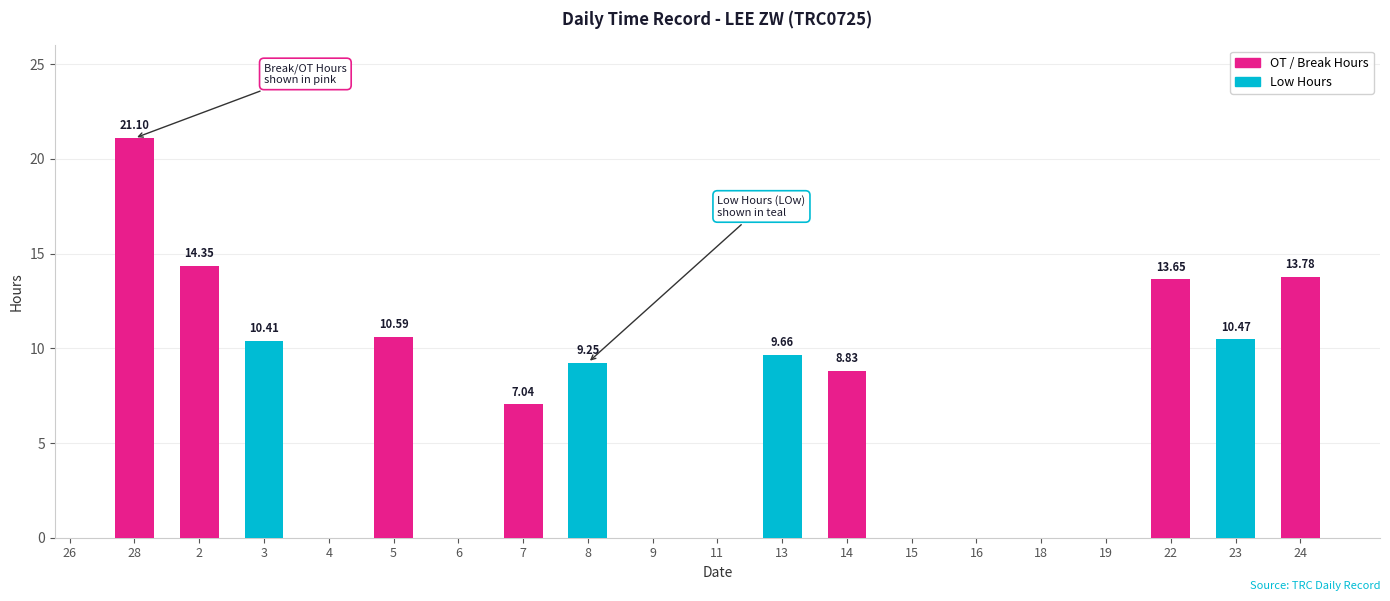

Is it true that Break_Total equals 7.0 at 7?

True